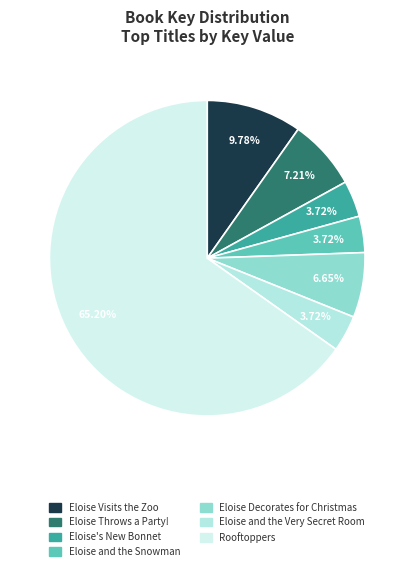

True or false: Eloise and the Very Secret Room accounts for 4% of the total.

True